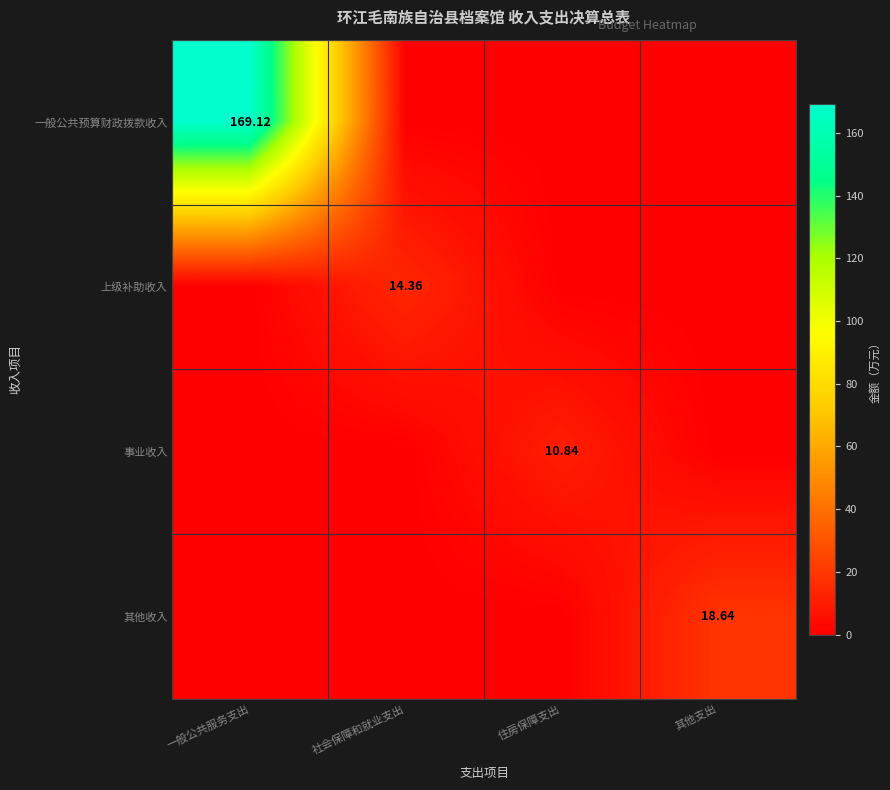

At which label is 上级补助收入 closest to 7?

一般公共服务支出